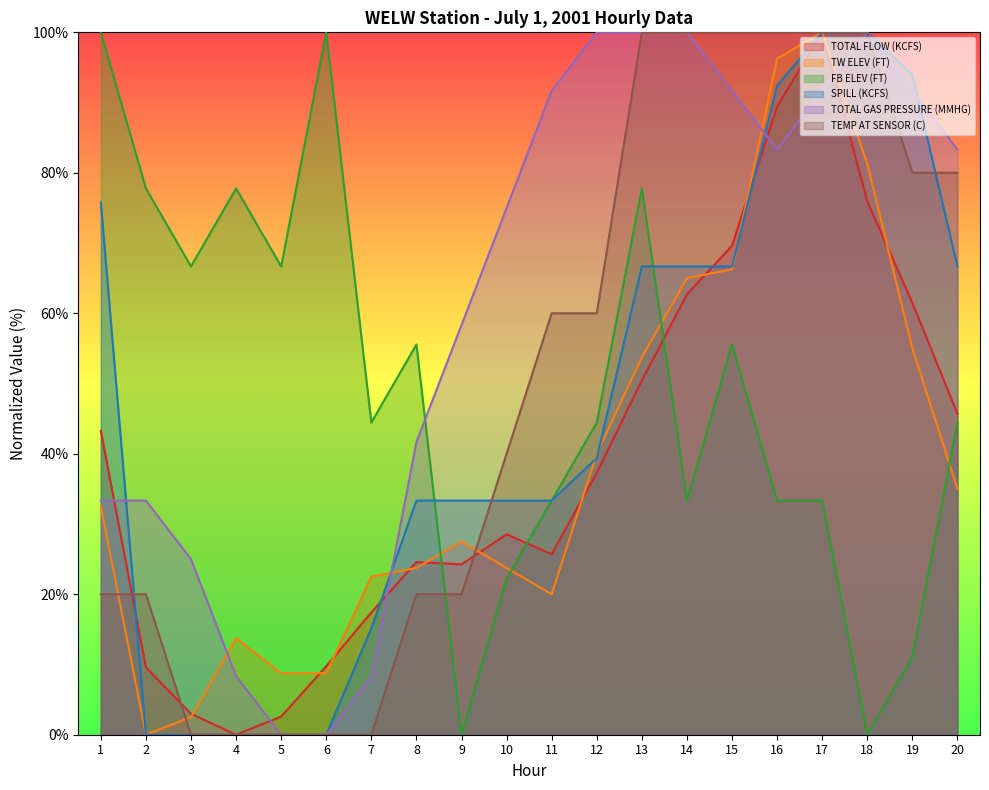

What is the value of the TEMP AT SENSOR (C) point at the 16th from the left?

100.0